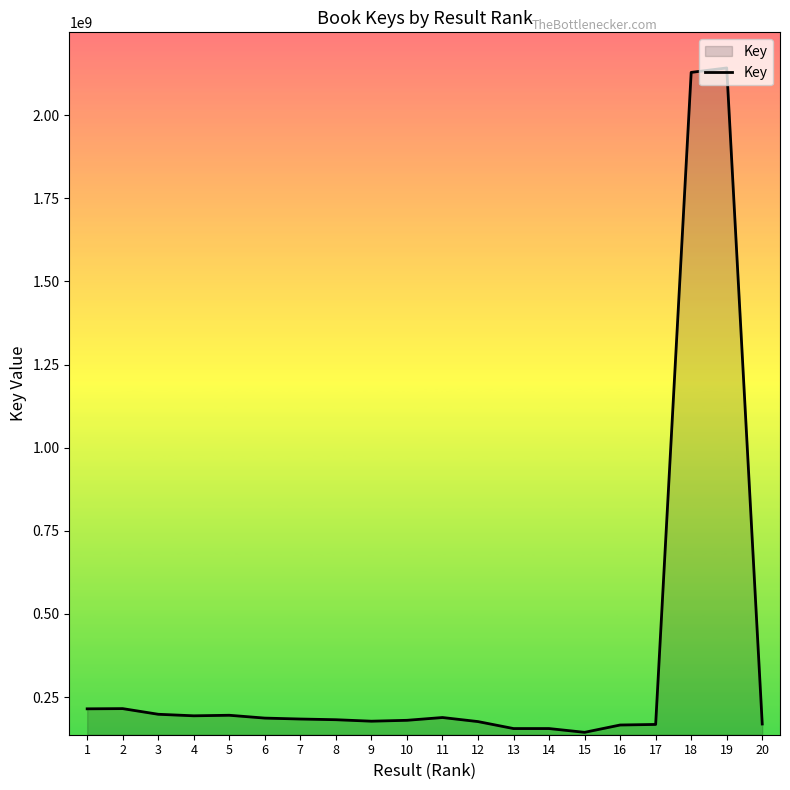

True or false: the data shows 181938664 at 8.

True